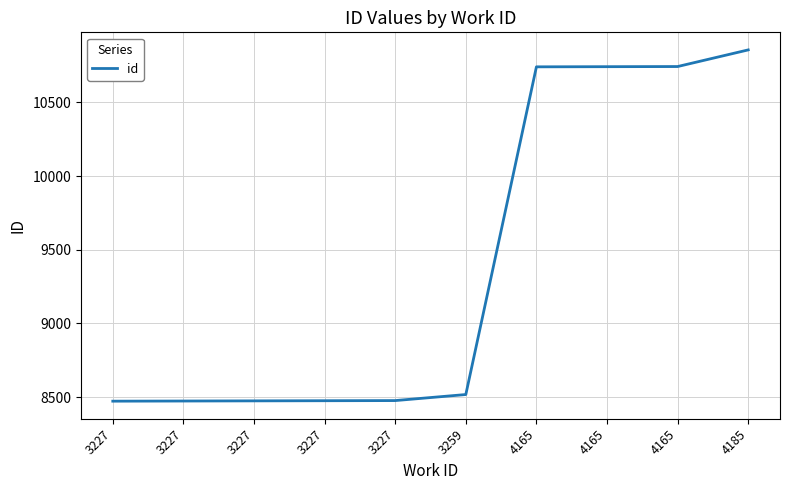

Does the chart display data point markers on the line(s)?

No